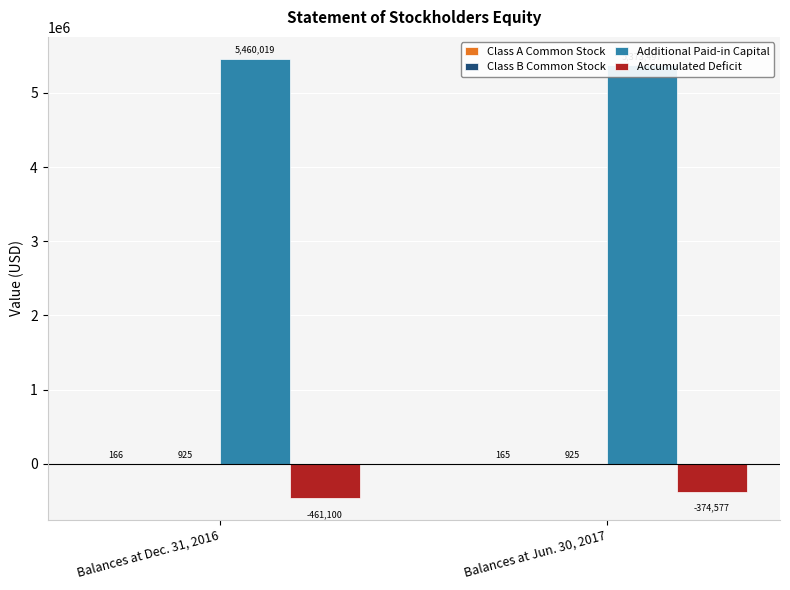

How many values in the Class A Common Stock series are below 166?

1